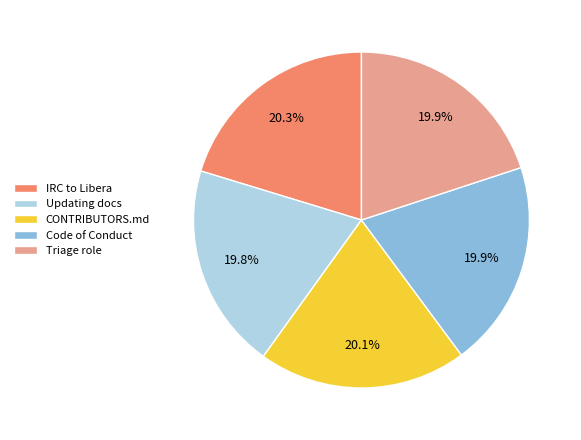

Is there any slice that represents more than half of the pie?

No